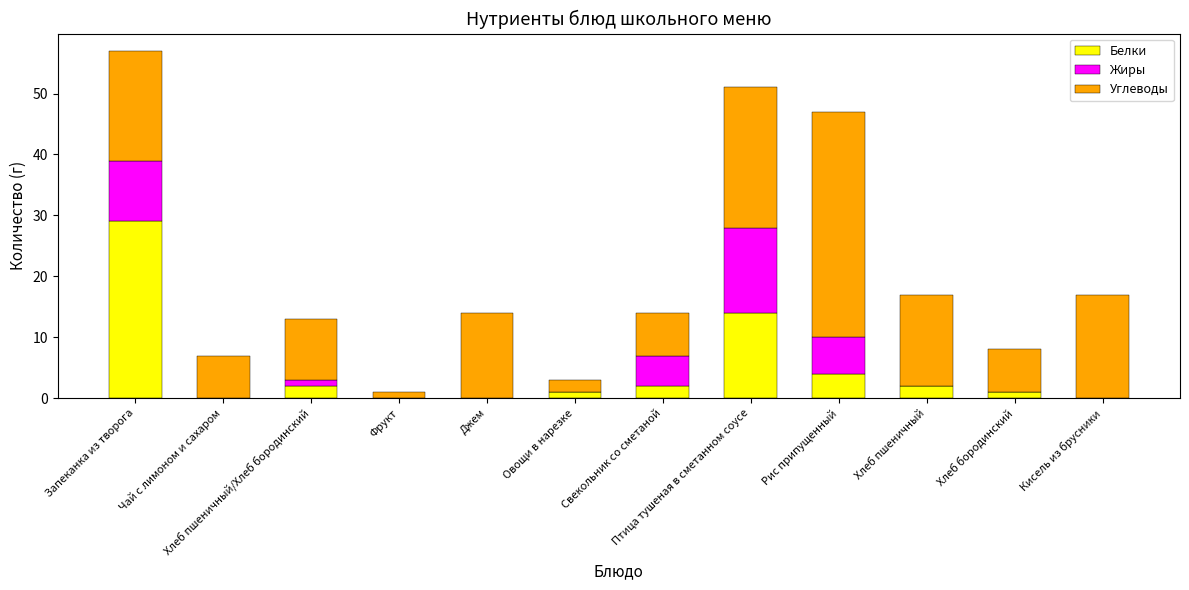

What is the sum of all Белки values?

55